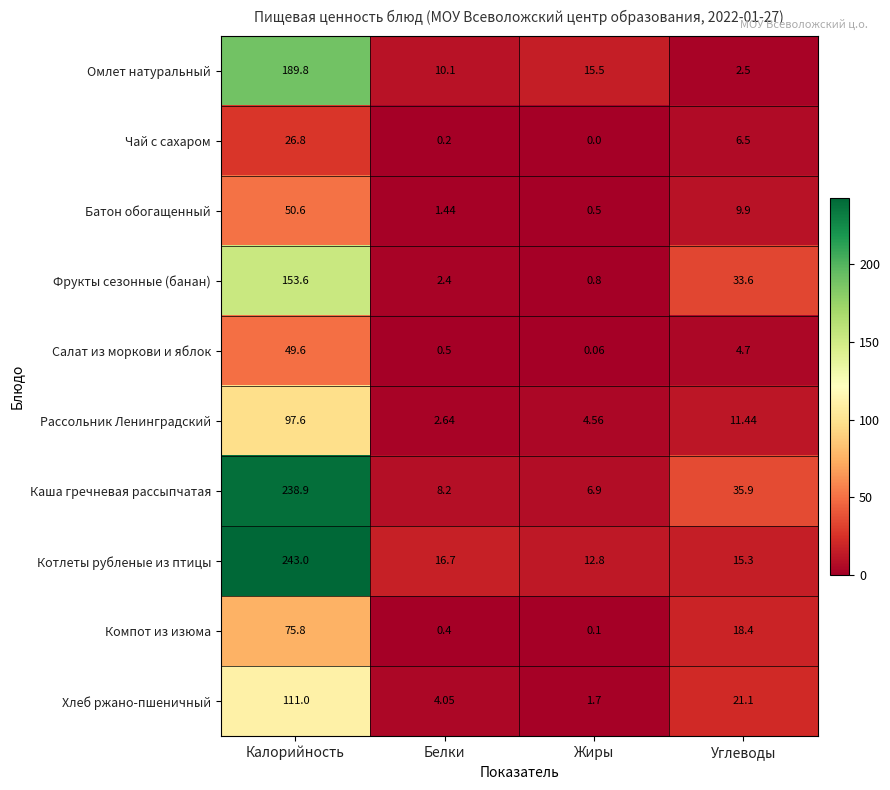

Which label corresponds to the largest value in the chart?

Калорийность